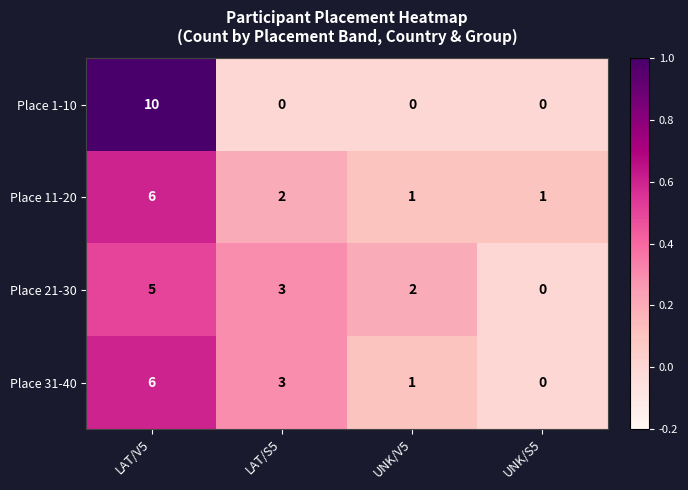

What is the sum of the Place 31-40 values at UNK/S5 and LAT/V5?

6